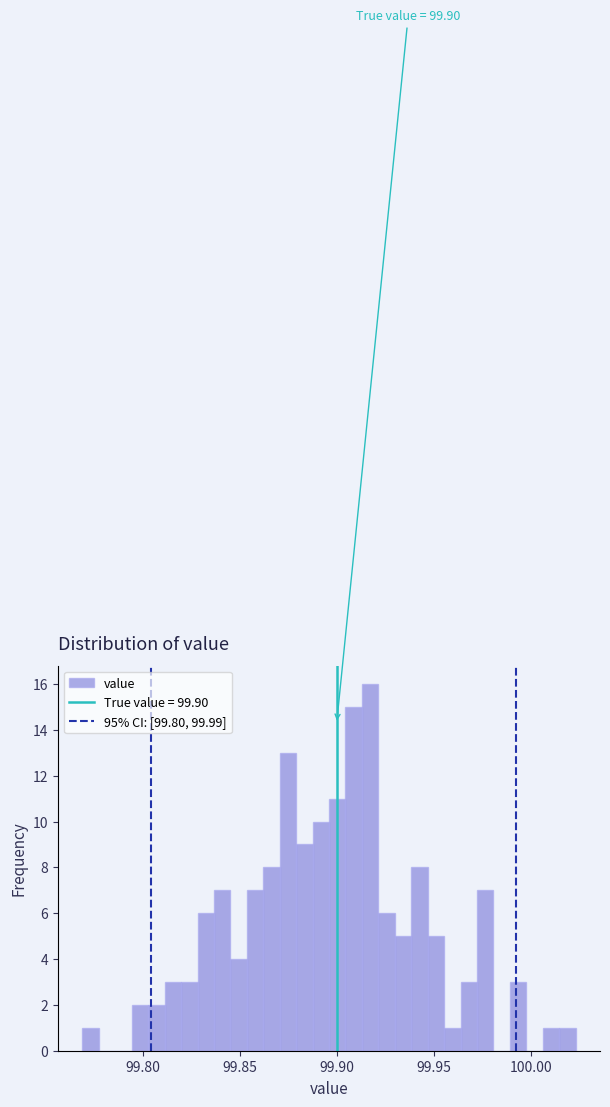

Around what value on the x-axis is the tallest bar? Give the approximate position of its centre, as read against the axis.

99.915